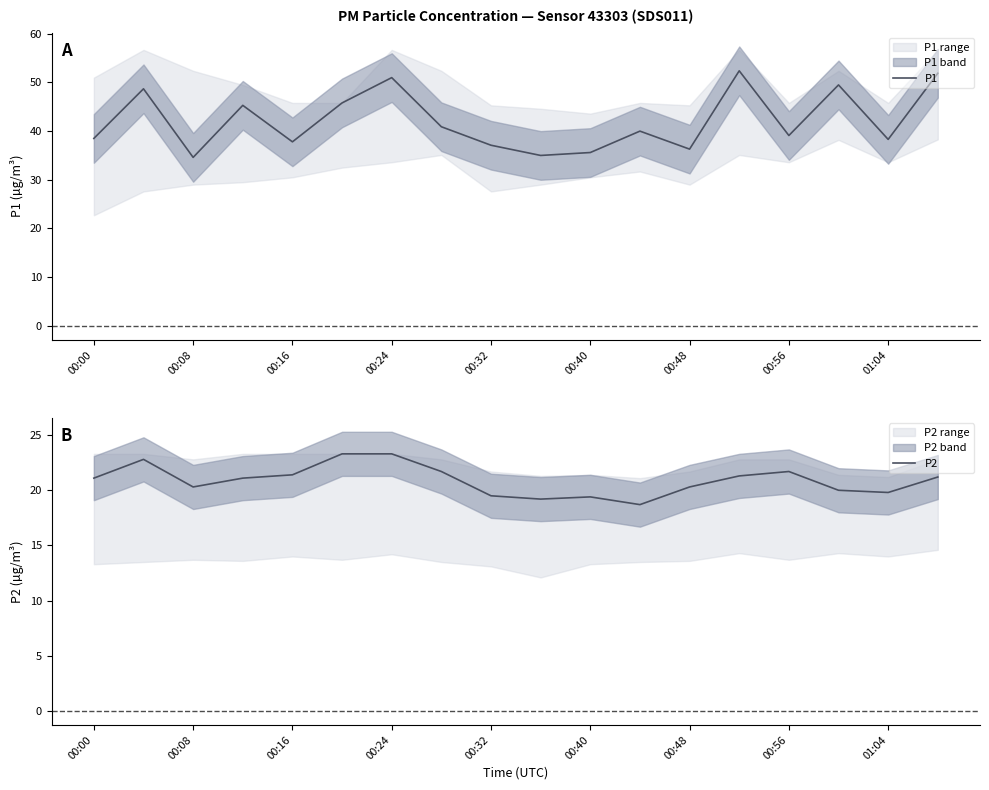

True or false: P1 has a value of 38.5 at 00:00.

True